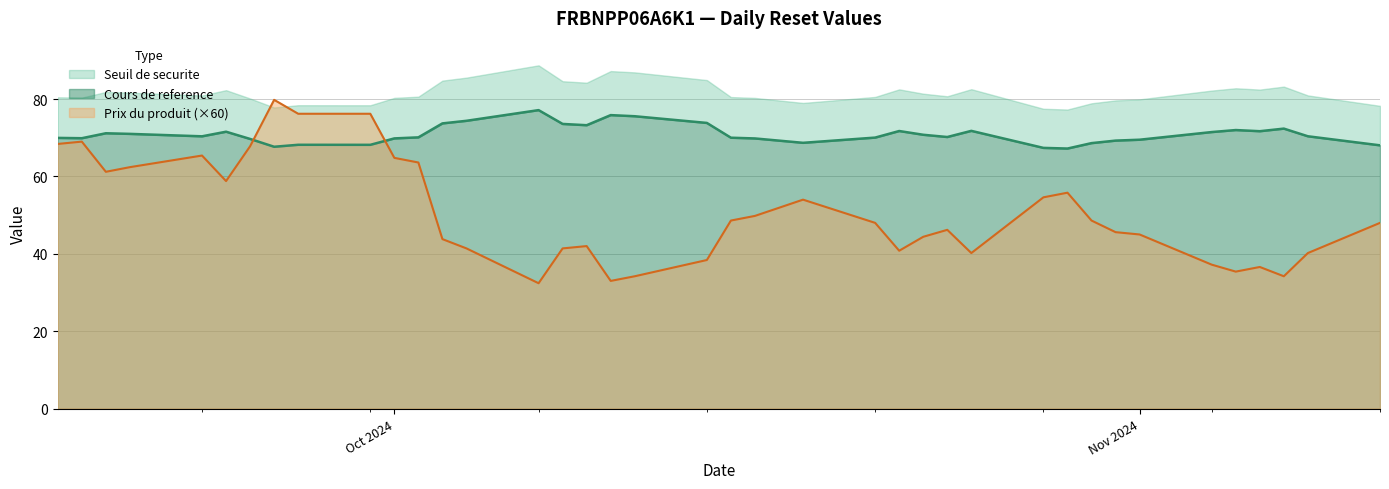

What value does the Cours de reference series have at 2024-11-04?

71.5